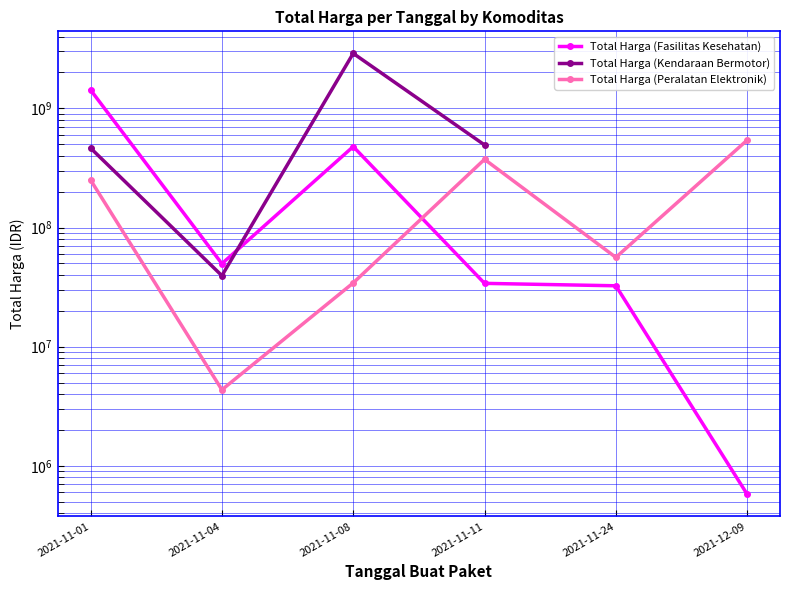

Rank the categories by Total Harga (Fasilitas Kesehatan) value from highest to lowest.

2021-11-01, 2021-11-08, 2021-11-04, 2021-11-11, 2021-11-24, 2021-12-09